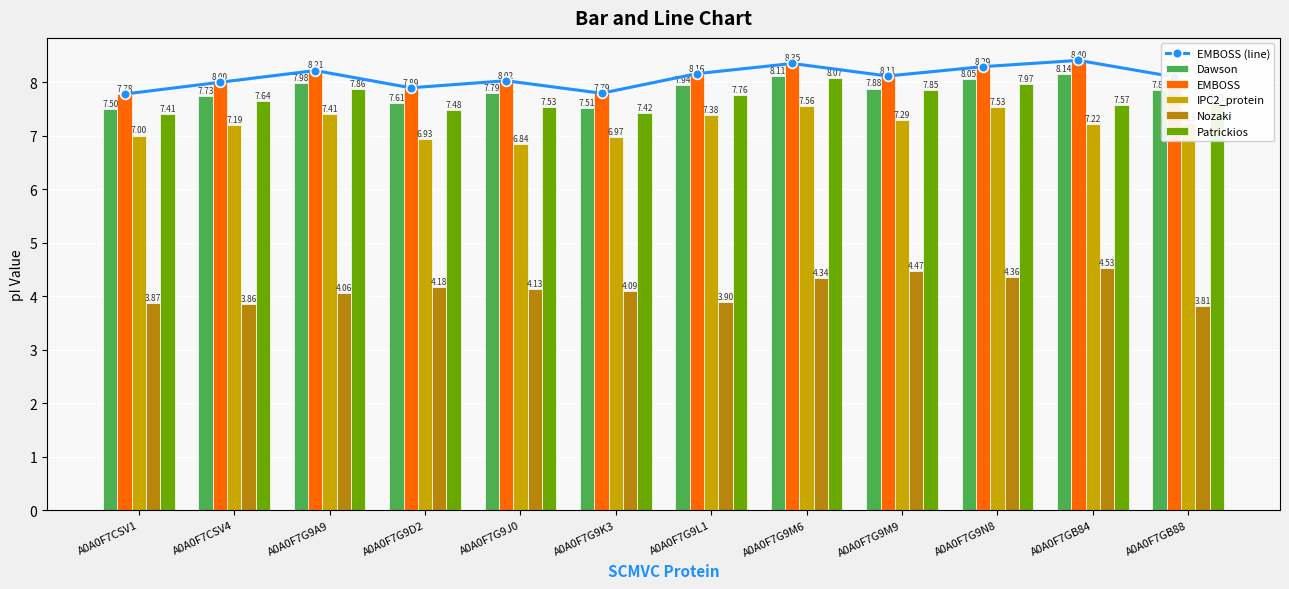

What is the difference between the maximum and minimum values in the Dawson series?

0.6